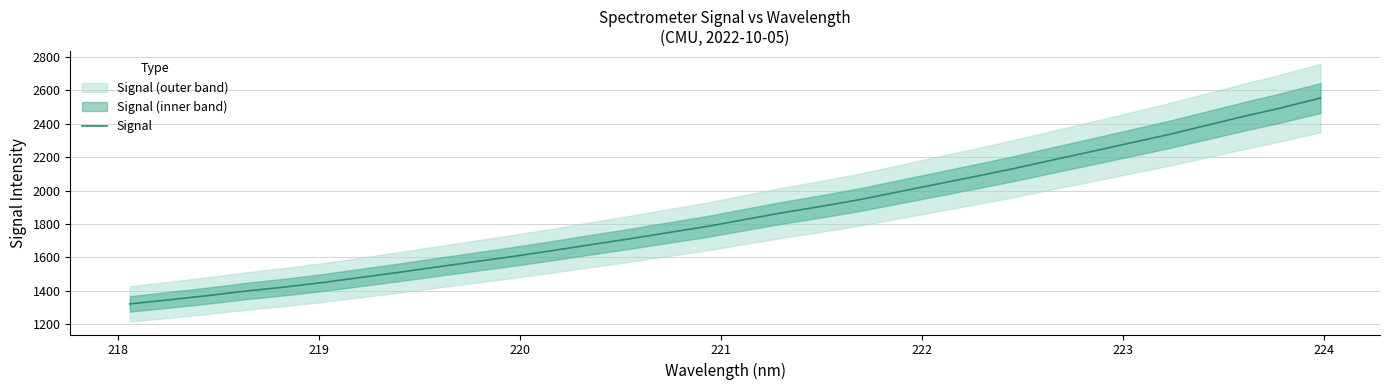

What is the highest value of the Signal series?

2553.6